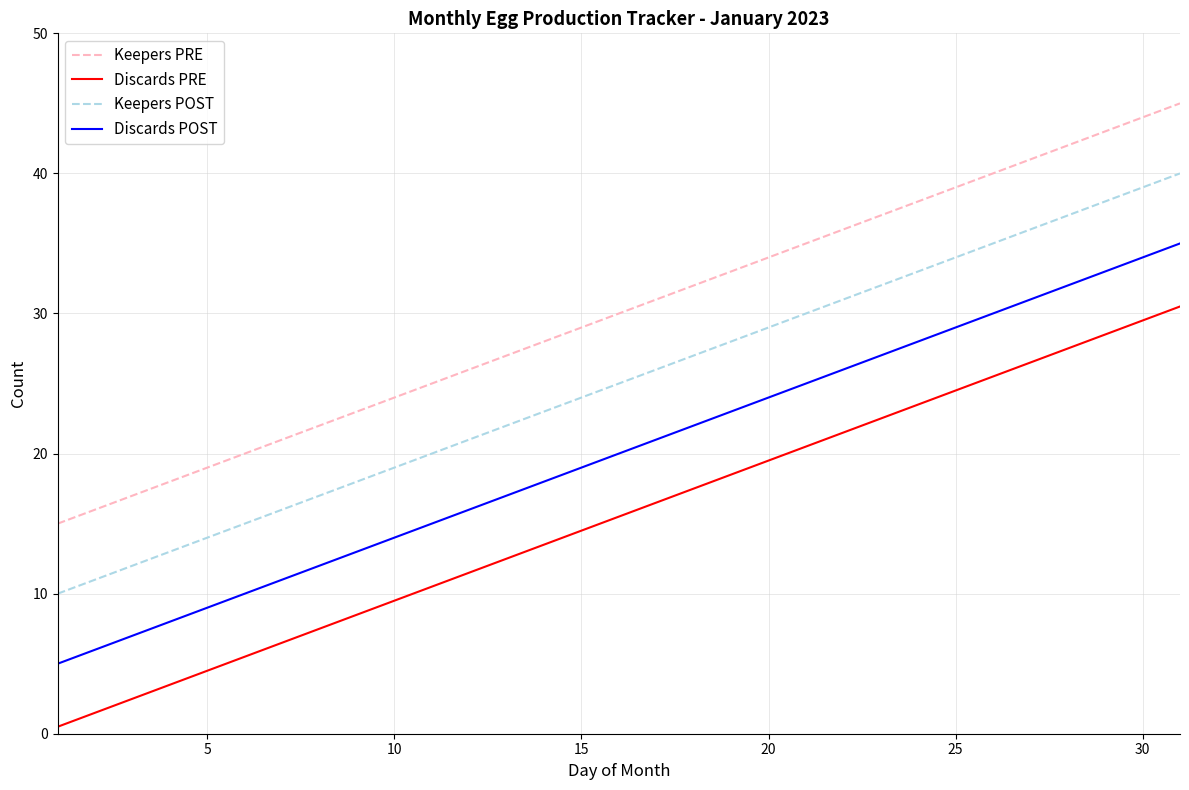

Which series has the largest total across all categories?

Keepers PRE